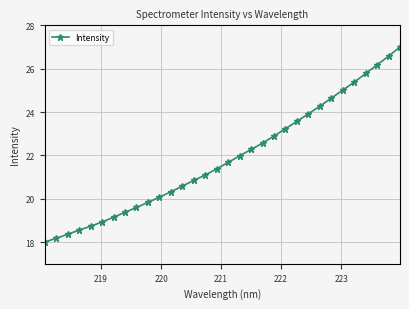

What is the average value?

21.9